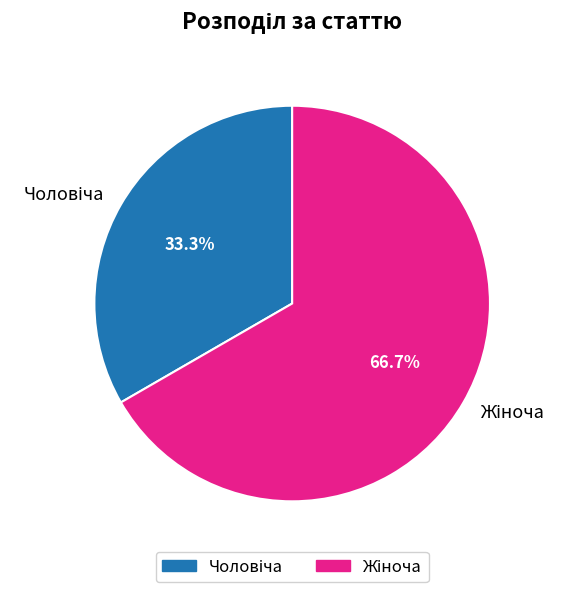

Is there any slice that represents more than half of the pie?

Yes